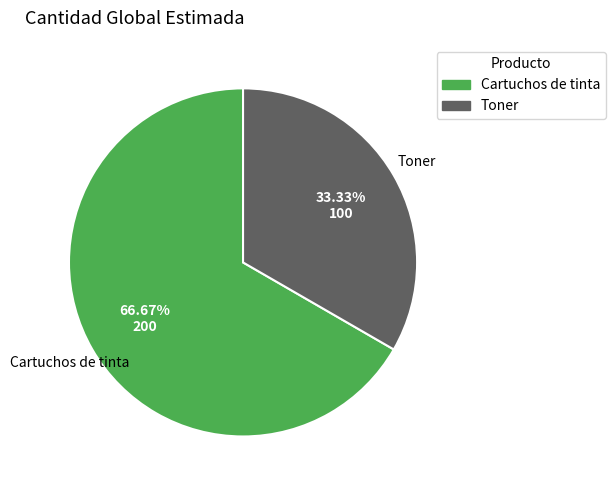

To the nearest percent, what is the difference between the largest and smallest slice percentages?

33%